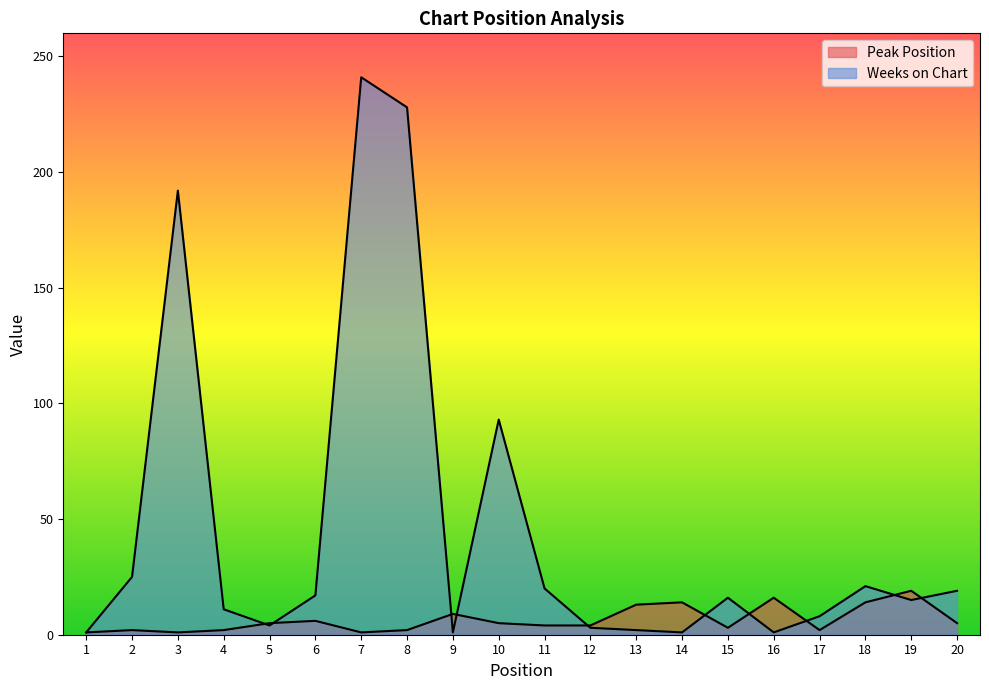

Which category has the lowest value in the Peak Position series?

1